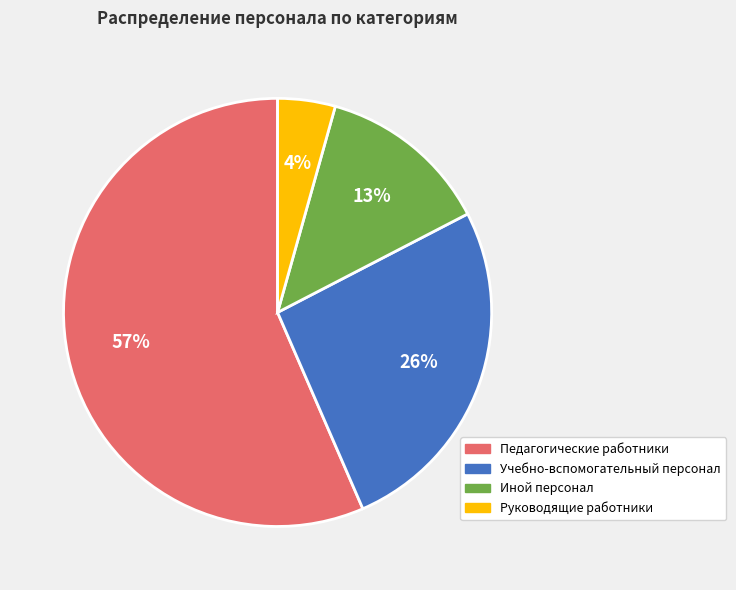

What is the ratio of the value at Иной персонал to the value at Учебно-вспомогательный персонал?

0.5